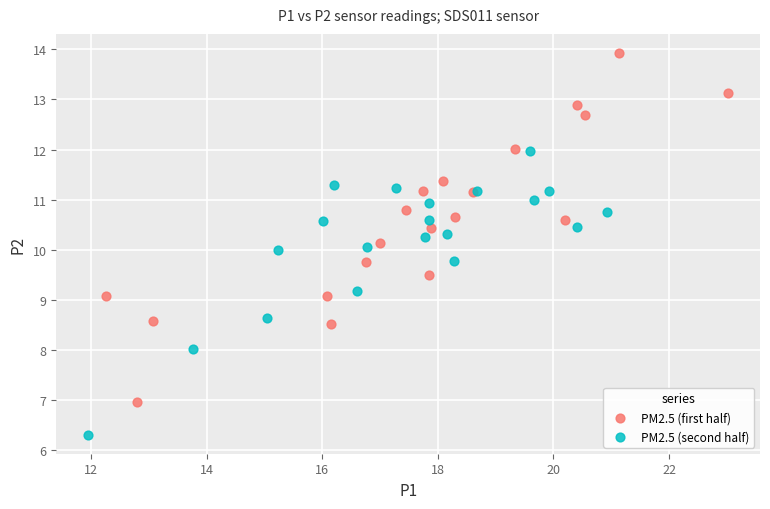

Which series has the largest Y range (max minus min)?

PM2.5 (first half)